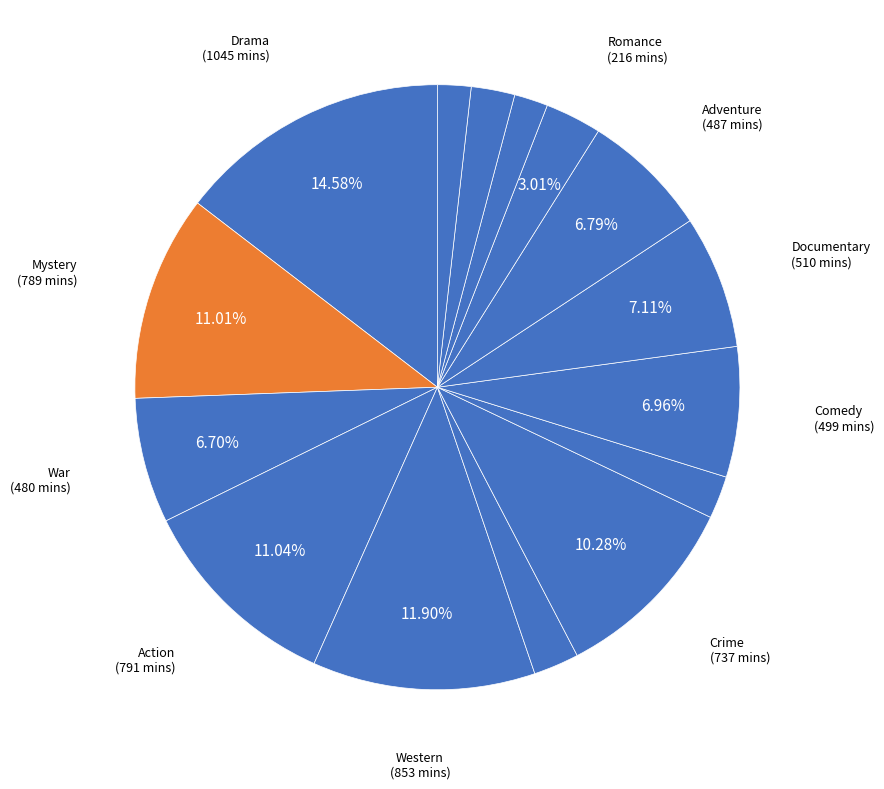

Count the number of slices in the pie.

15